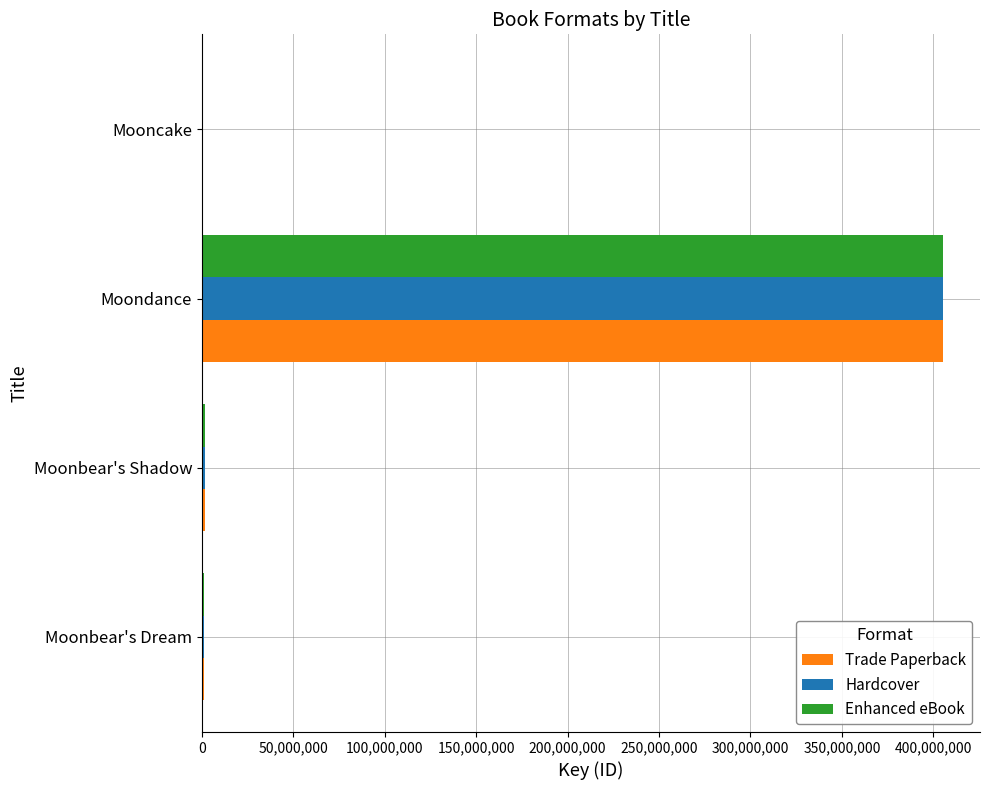

The Trade Paperback series shows 405294025 at Moondance. True or false?

True